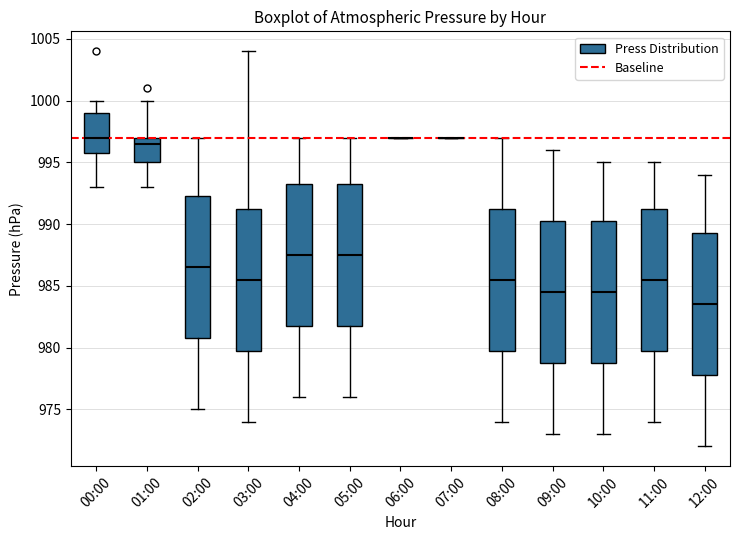

Reading left to right, transcribe this box plot: for each box, give where its median line is, the range the box spans, and where its two whiskers end, as read against the y-axis. The values are not printed on the chart, so give them approximately, as read against the axis.

00:00: median 997.0, box 996.0 to 999.0, whiskers 993.0 to 1000.0
01:00: median 996.5, box 995.0 to 997.0, whiskers 993.0 to 1000.0
02:00: median 986.5, box 981.0 to 992.5, whiskers 975.0 to 997.0
03:00: median 985.5, box 980.0 to 991.5, whiskers 974.0 to 1004.0
04:00: median 987.5, box 982.0 to 993.5, whiskers 976.0 to 997.0
05:00: median 987.5, box 982.0 to 993.5, whiskers 976.0 to 997.0
06:00: box collapsed to a line at 997.0, whiskers 997.0 to 997.0
07:00: box collapsed to a line at 997.0, whiskers 997.0 to 997.0
08:00: median 985.5, box 980.0 to 991.5, whiskers 974.0 to 997.0
09:00: median 984.5, box 979.0 to 990.5, whiskers 973.0 to 996.0
10:00: median 984.5, box 979.0 to 990.5, whiskers 973.0 to 995.0
11:00: median 985.5, box 980.0 to 991.5, whiskers 974.0 to 995.0
12:00: median 983.5, box 978.0 to 989.5, whiskers 972.0 to 994.0